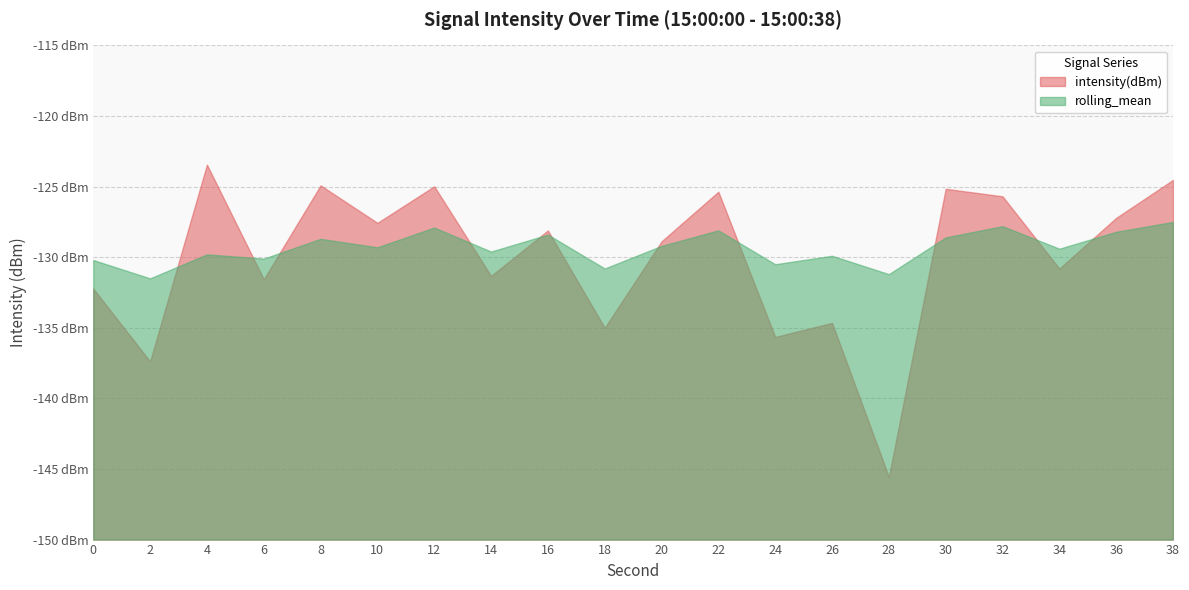

True or false: intensity(dBm) has more than 0 interior local peaks.

True